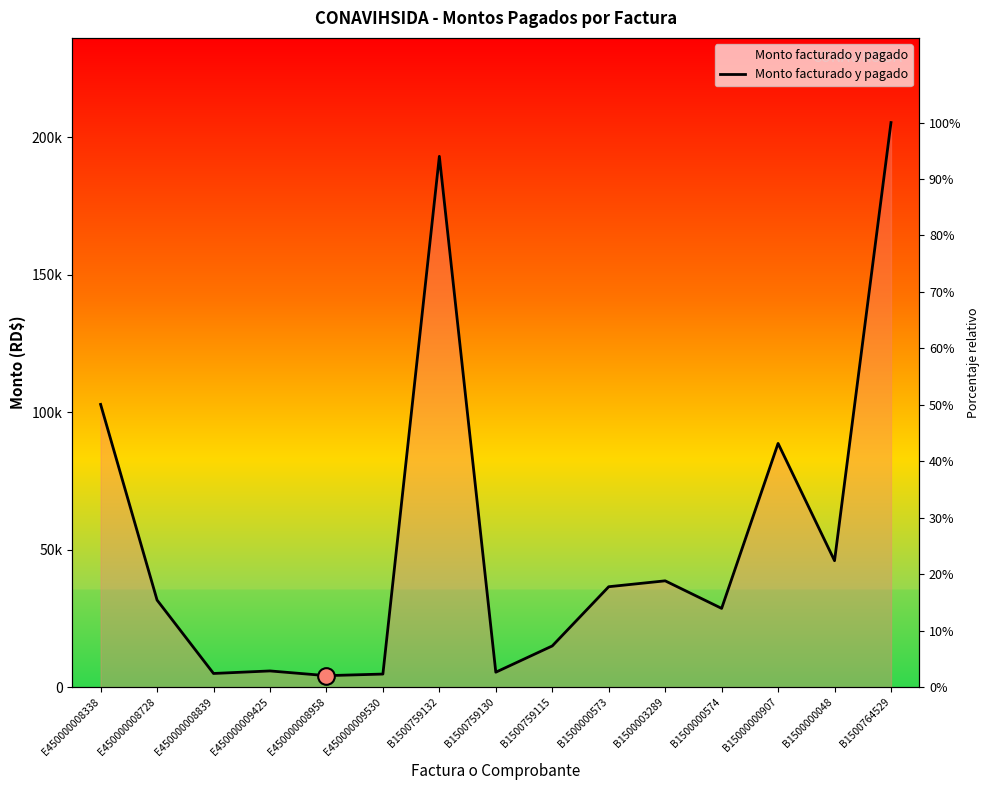

What is the difference between the second highest and second lowest values?

188367.8